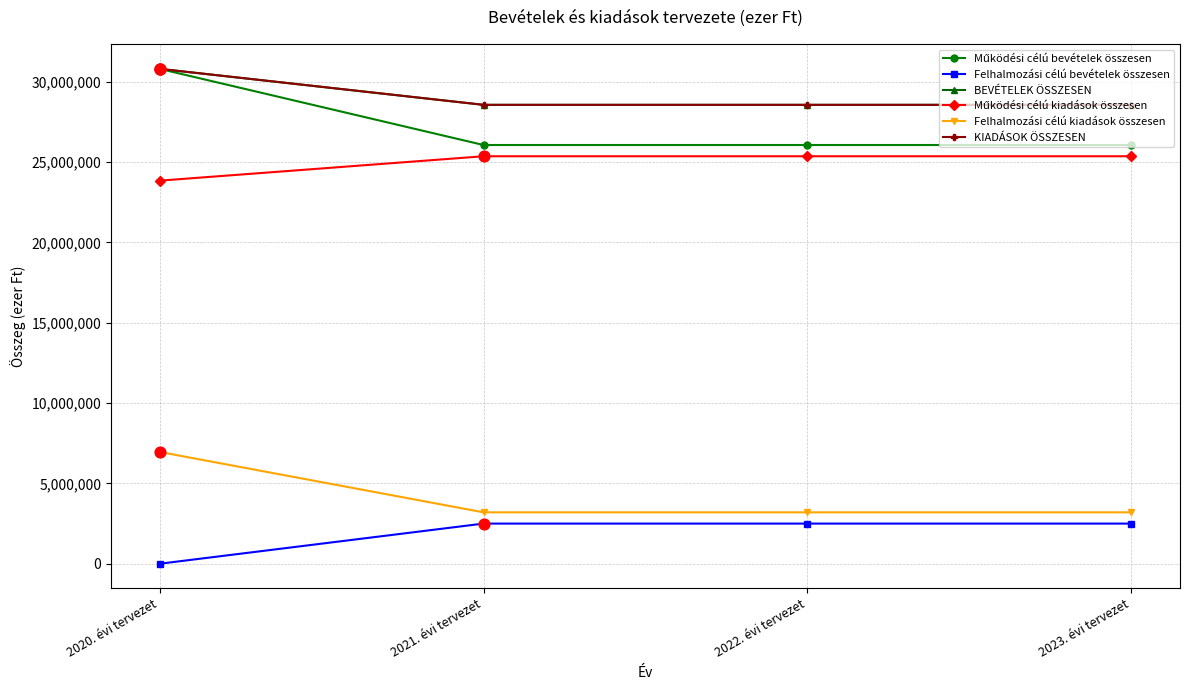

Does the chart have visible grid lines?

Yes